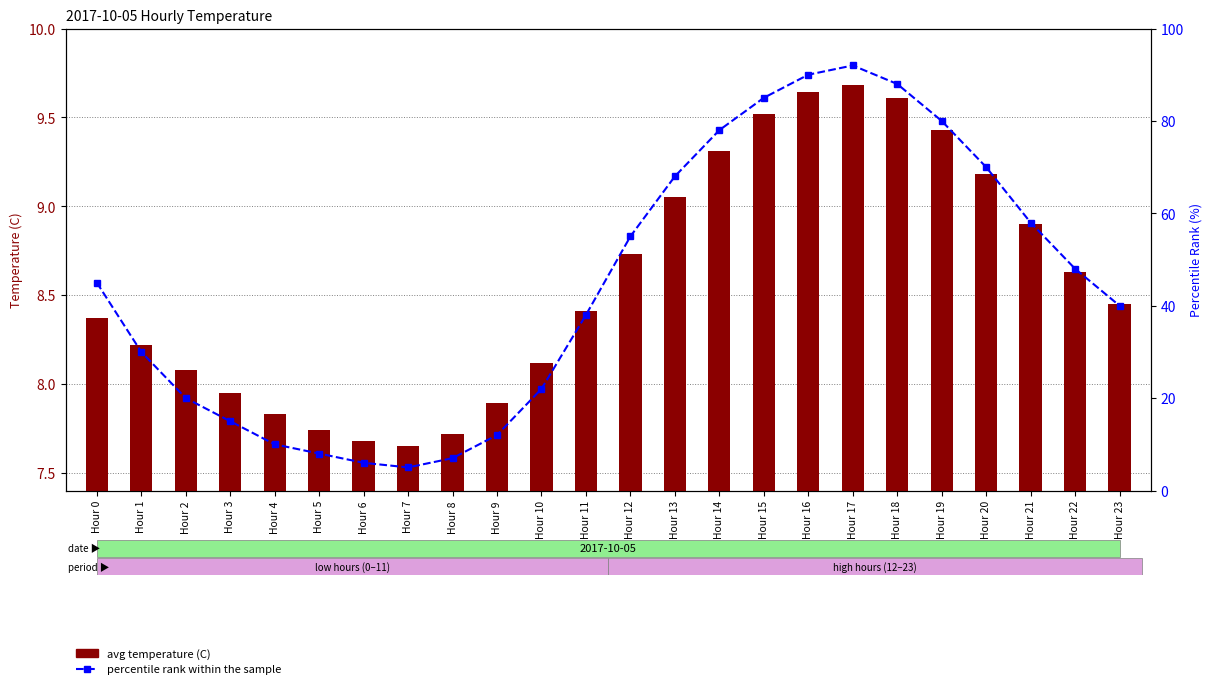

What value does the avg temperature (C) series have at Hour 0?

8.4